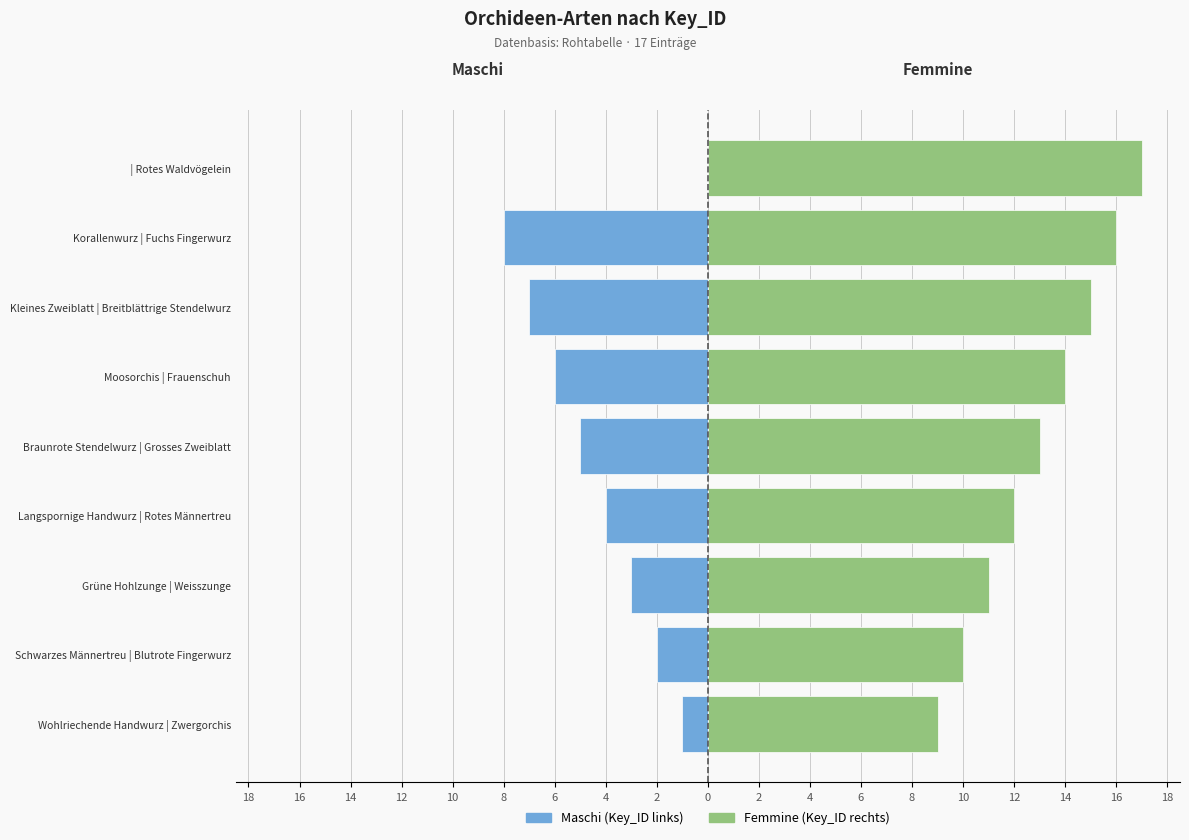

Which has a higher value, Moosorchis | Frauenschuh or Grüne Hohlzunge | Weisszunge?

Grüne Hohlzunge | Weisszunge